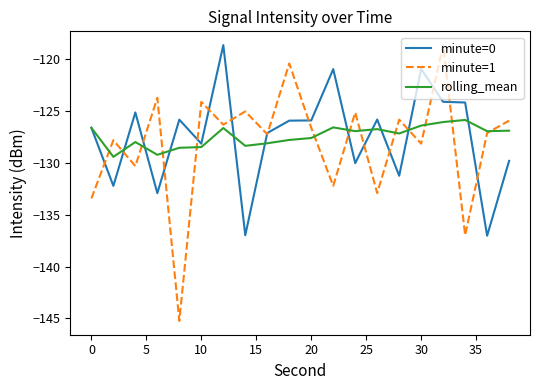

Which series has the widest spread of values?

minute=1